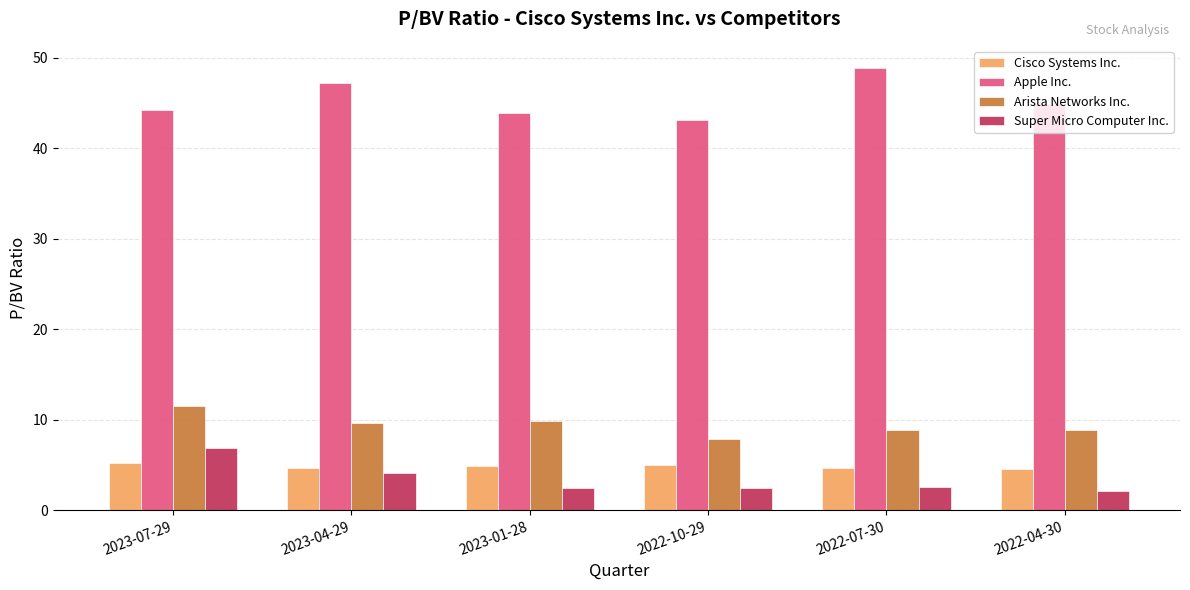

What is the spread (max minus min) of values at 2022-10-29?

40.6